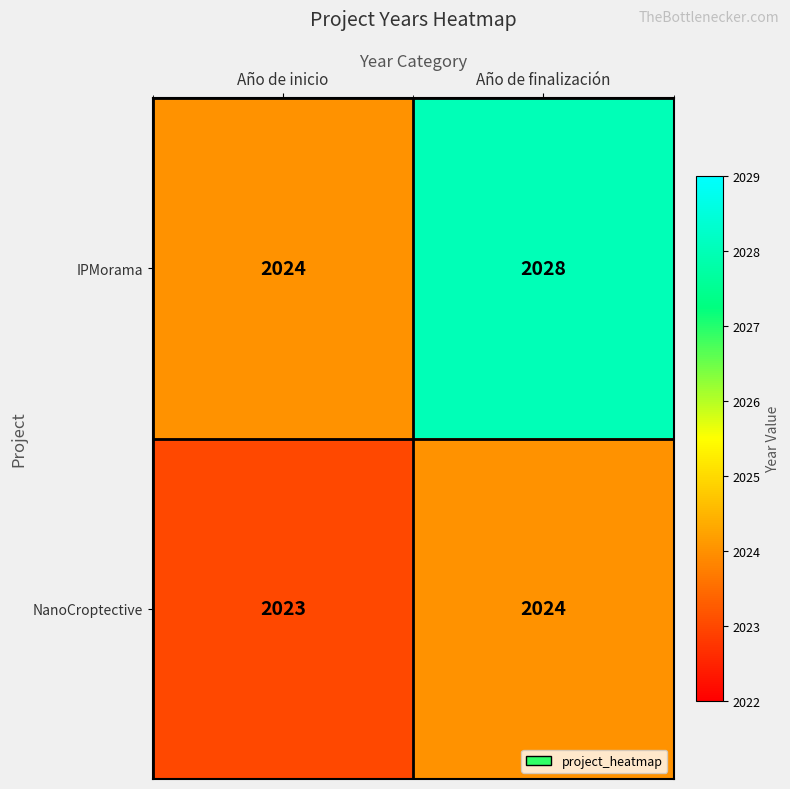

How many series are shown in this chart?

2